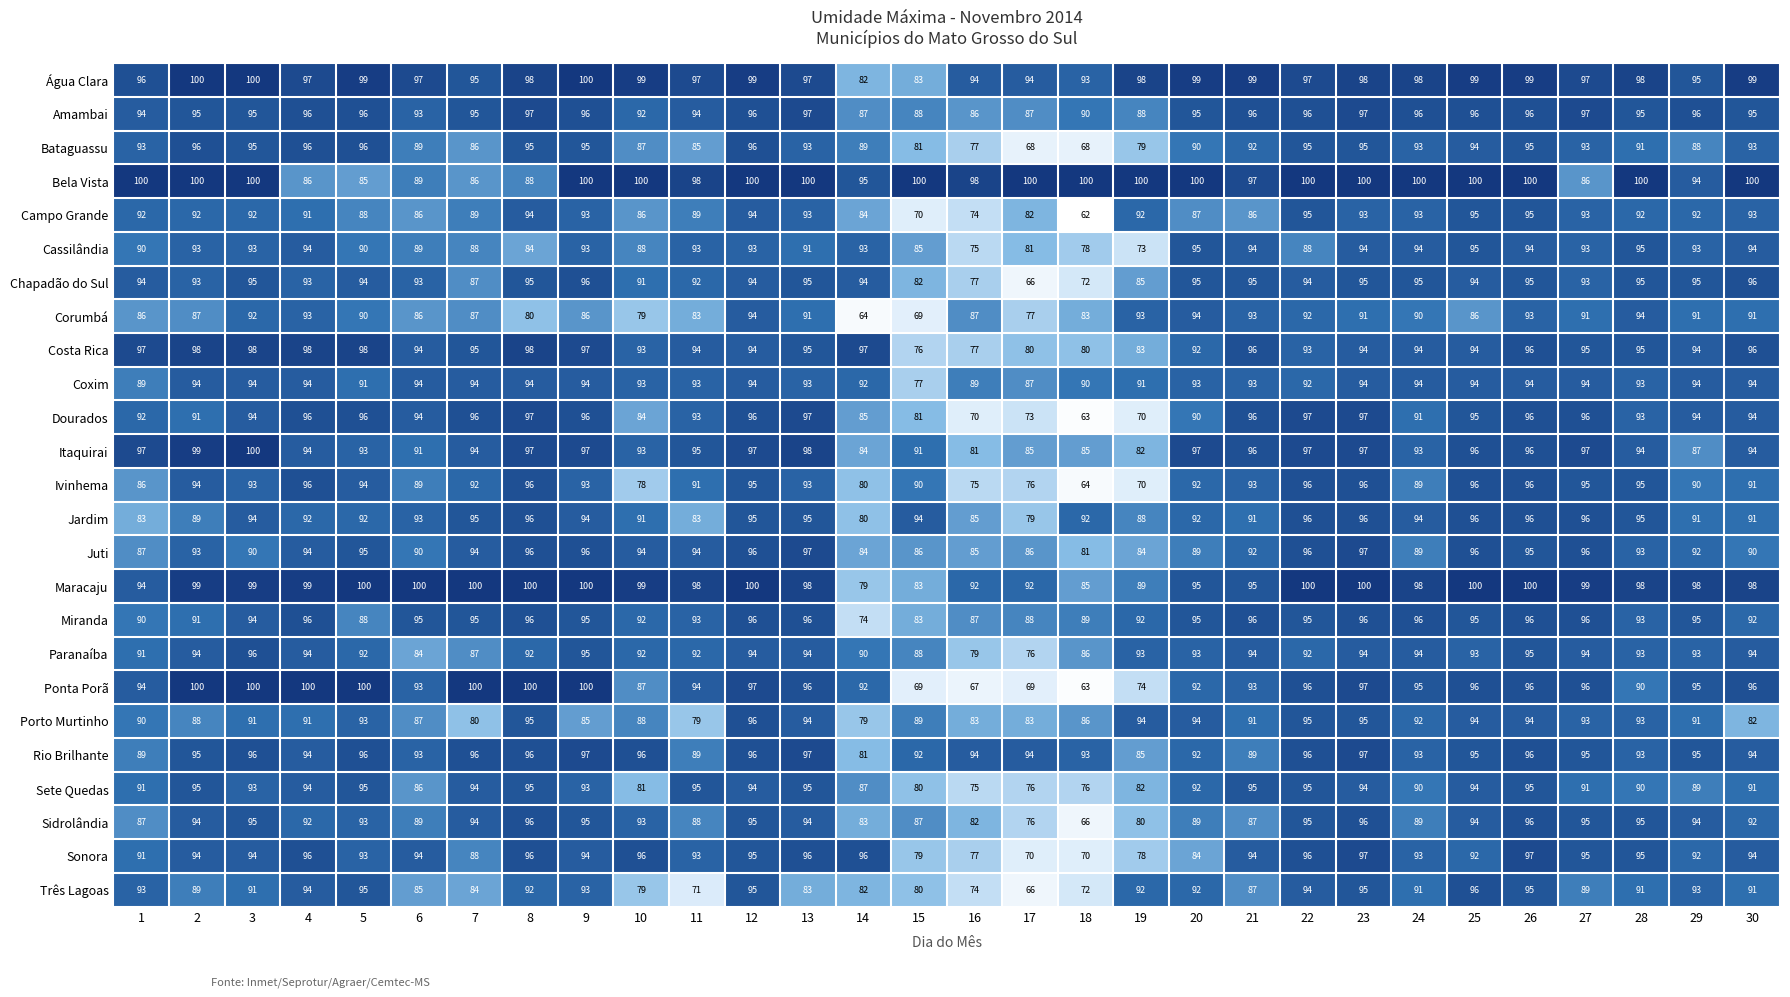

At which label is Bela Vista closest to 92?

29